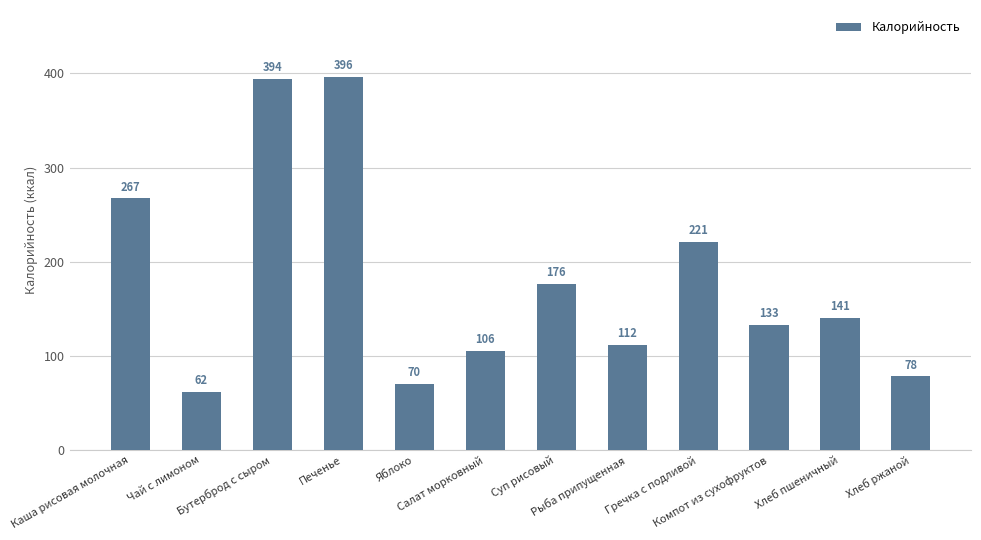

What is the maximum value shown in the chart?

396.0